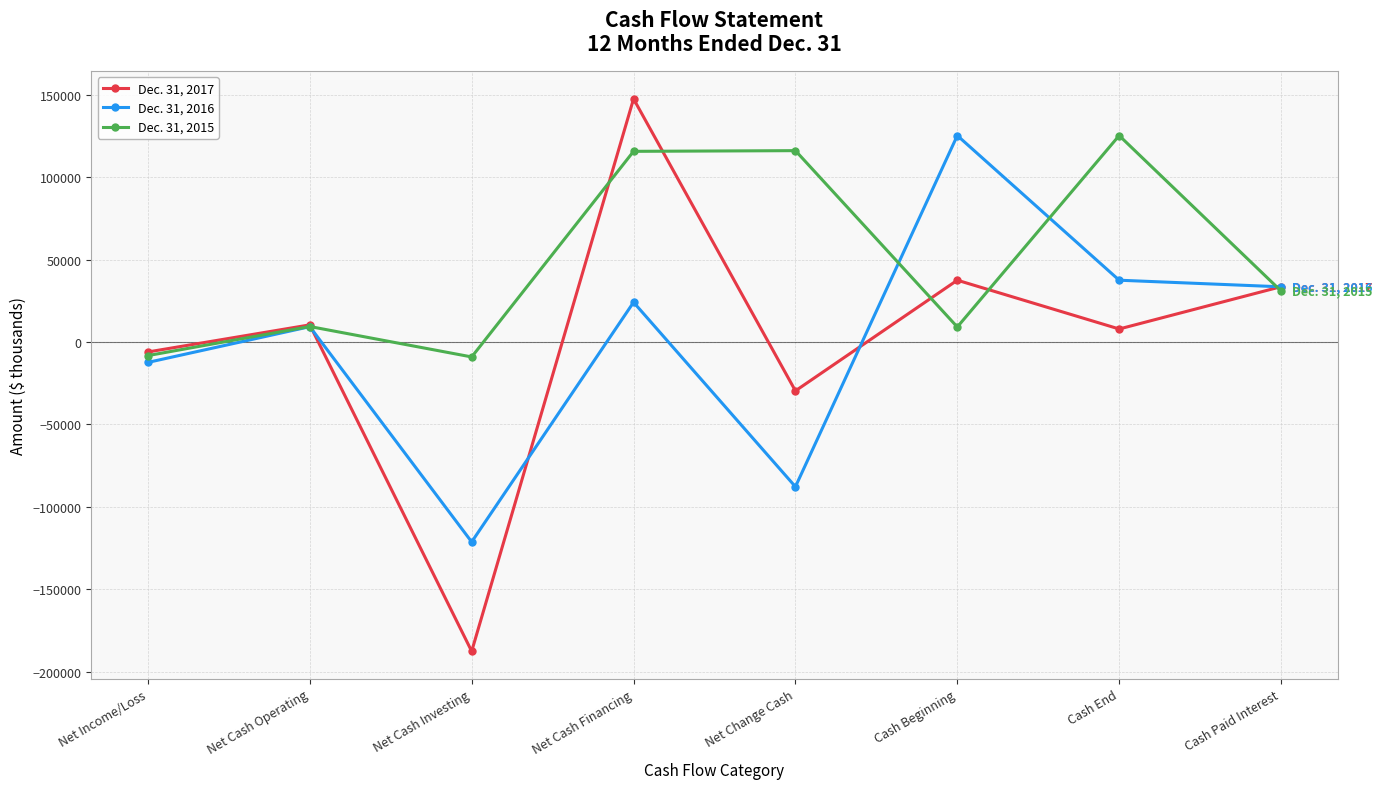

The Dec. 31, 2015 series shows 38147 at Net Change Cash. True or false?

False